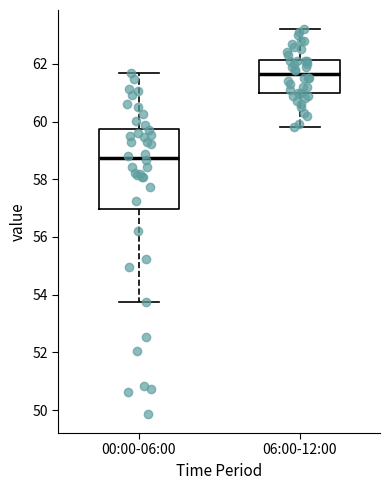

Reading left to right, read every box against the y-axis: the position of its median line, the range the box covers, and the ends of its whiskers. The values are not printed on the chart, so give them approximately, as read against the axis.

00:00-06:00: median 58.8, box 57.0 to 59.8, whiskers 53.8 to 61.6
06:00-12:00: median 61.6, box 61.0 to 62.2, whiskers 59.8 to 63.2